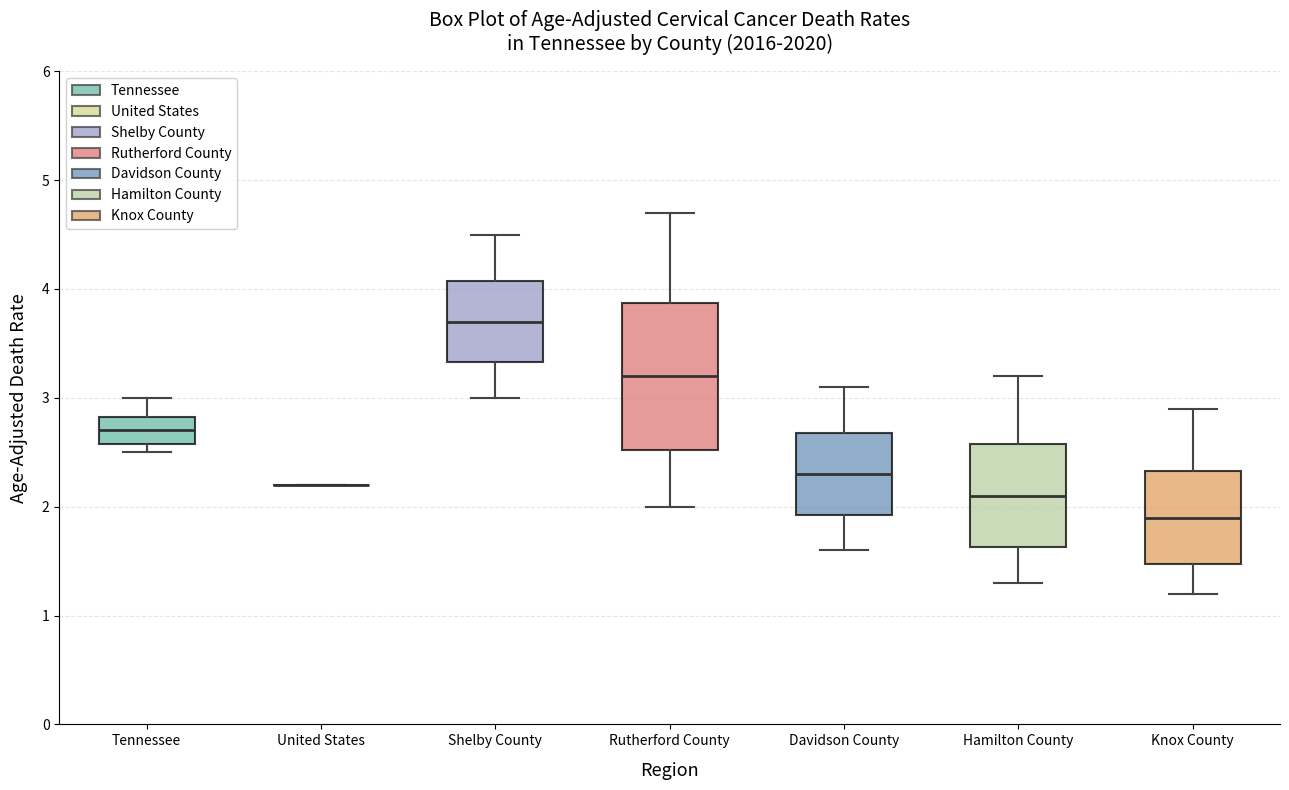

Where does the median line of the box for Tennessee sit on the y-axis? The values are not printed on the chart, so give them approximately, as read against the axis.

2.7